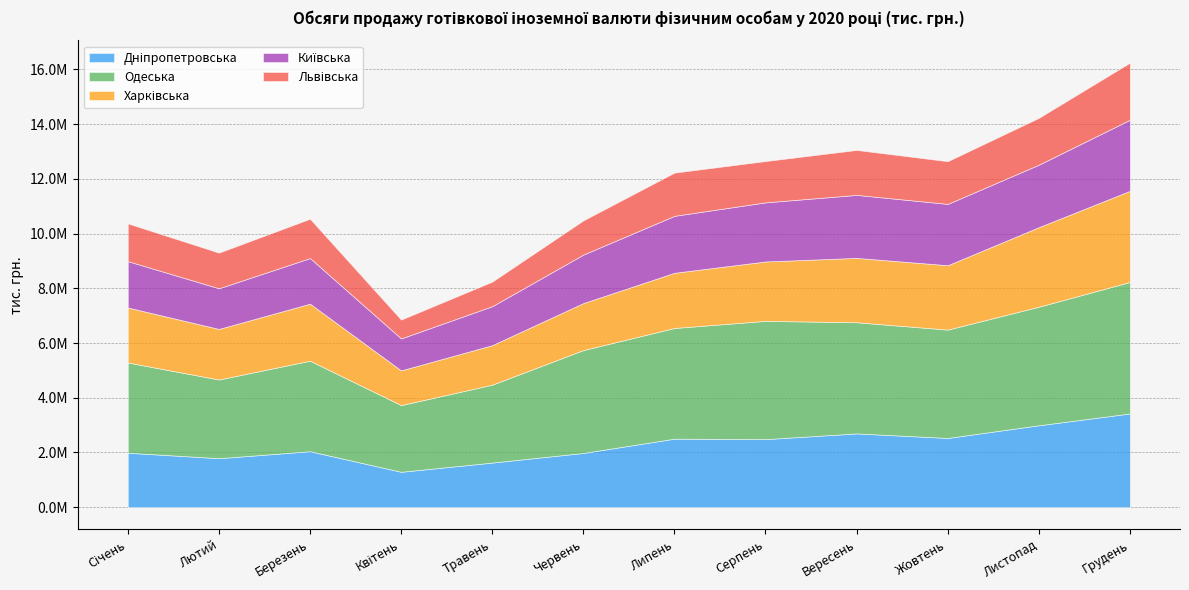

How many interior local peaks does the Харківська series have?

1